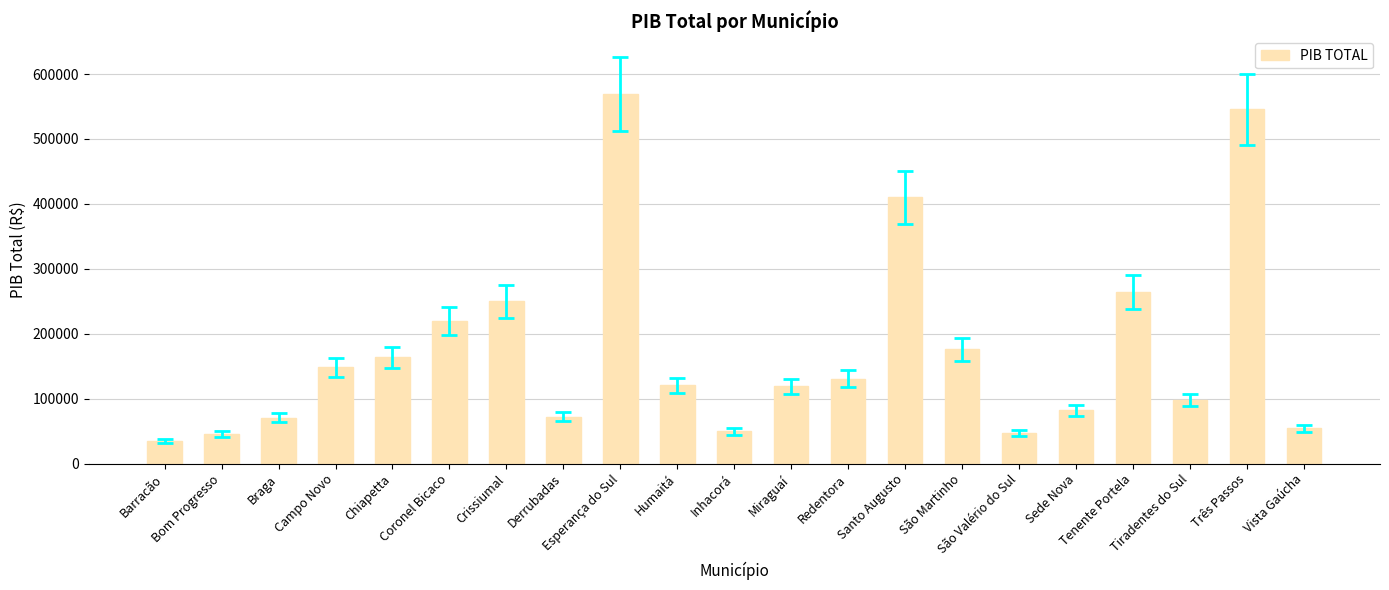

Are the bars grouped side by side (vs. stacked)?

No